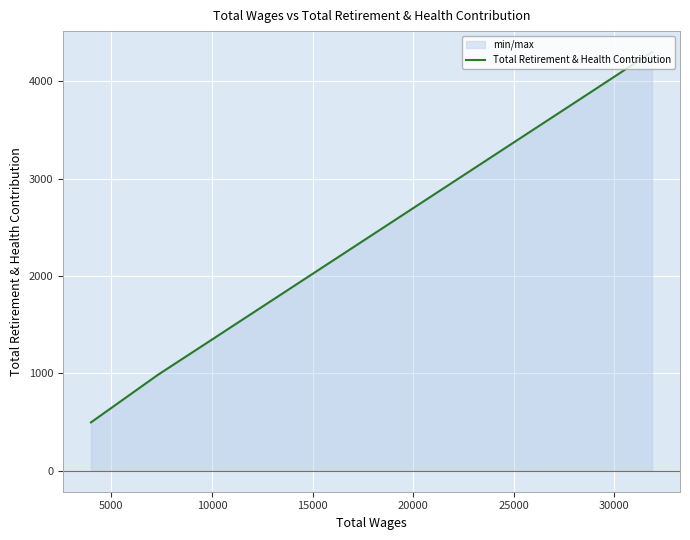

How many lines are shown in the chart?

1